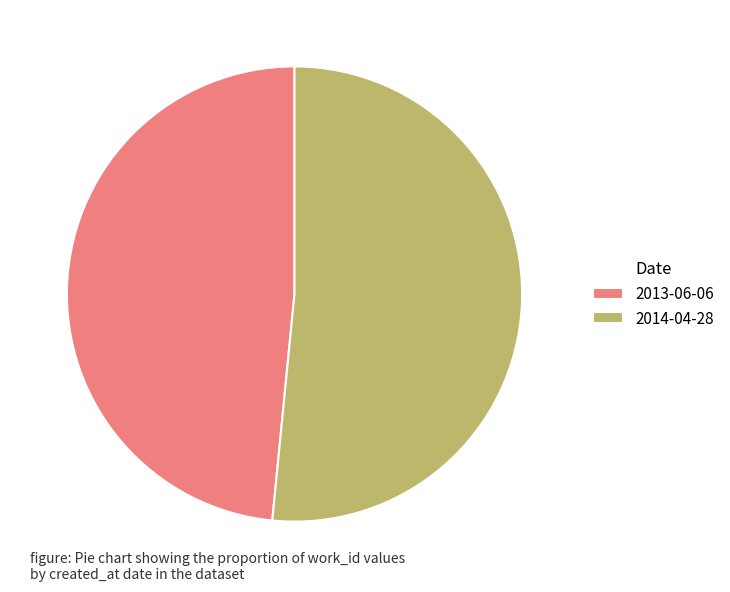

Which category has the smallest portion of the pie?

2013-06-06